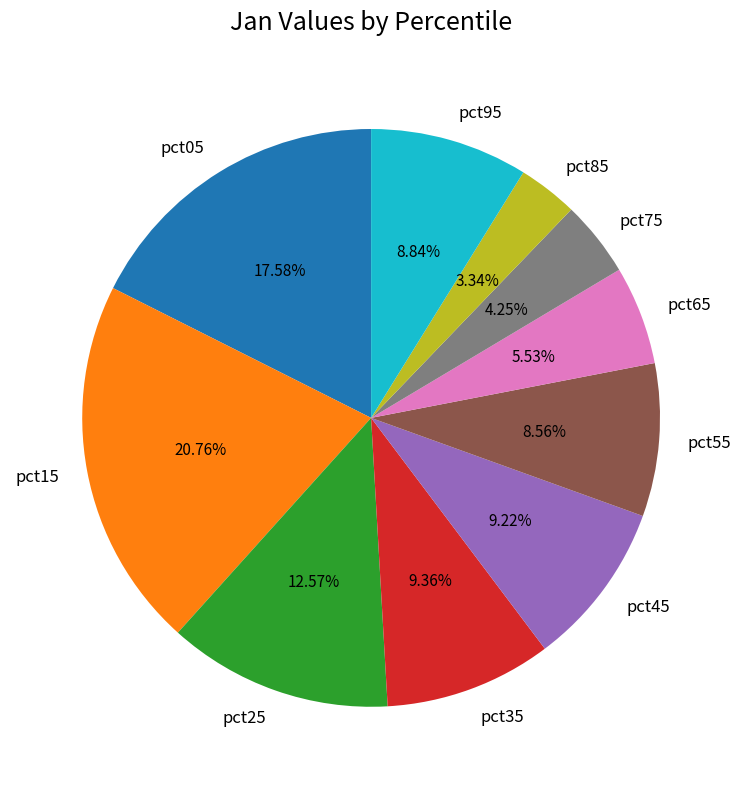

Combined, what portion of the pie is pct75 and pct35?

13.6%